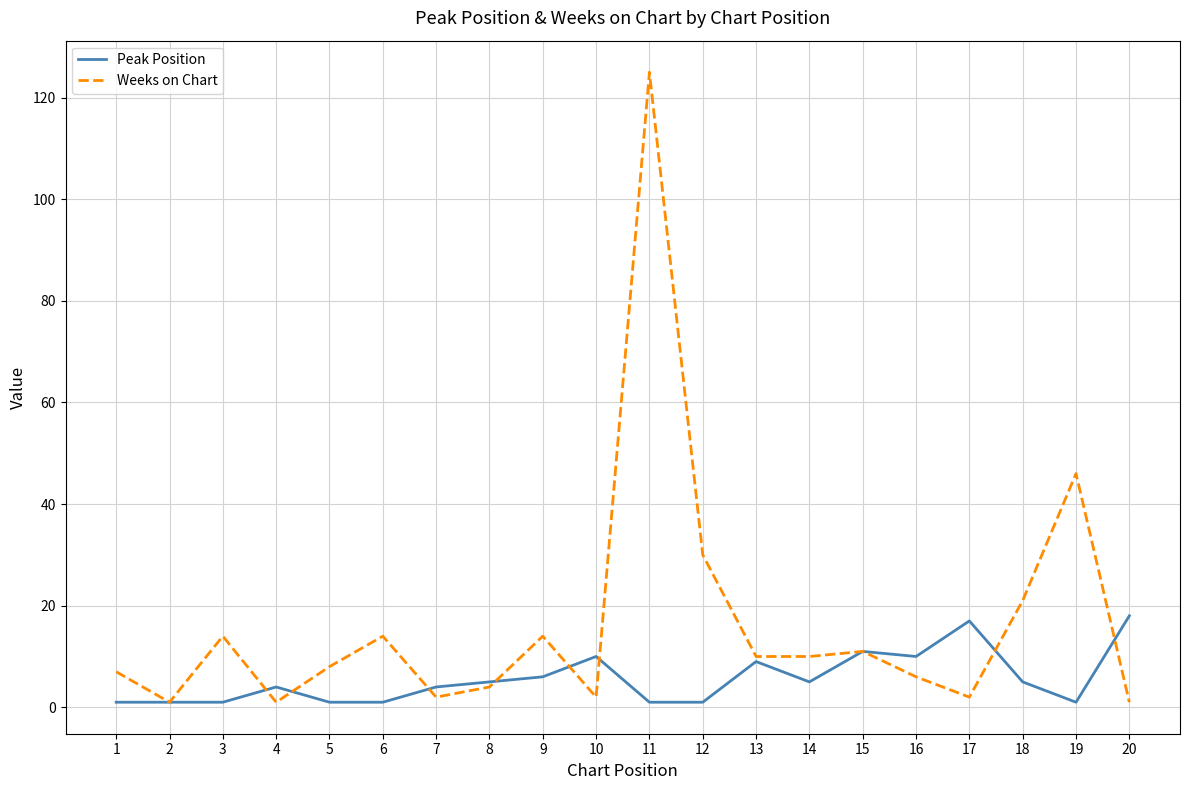

After their last crossing, which series has the higher values: Peak Position or Weeks on Chart?

Peak Position